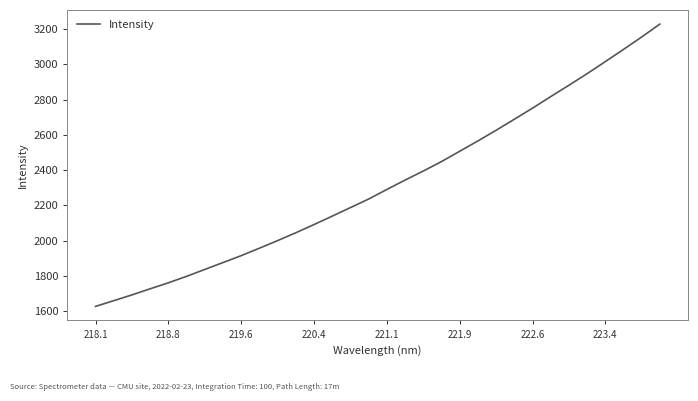

What is the difference between the maximum and minimum values?

1603.3